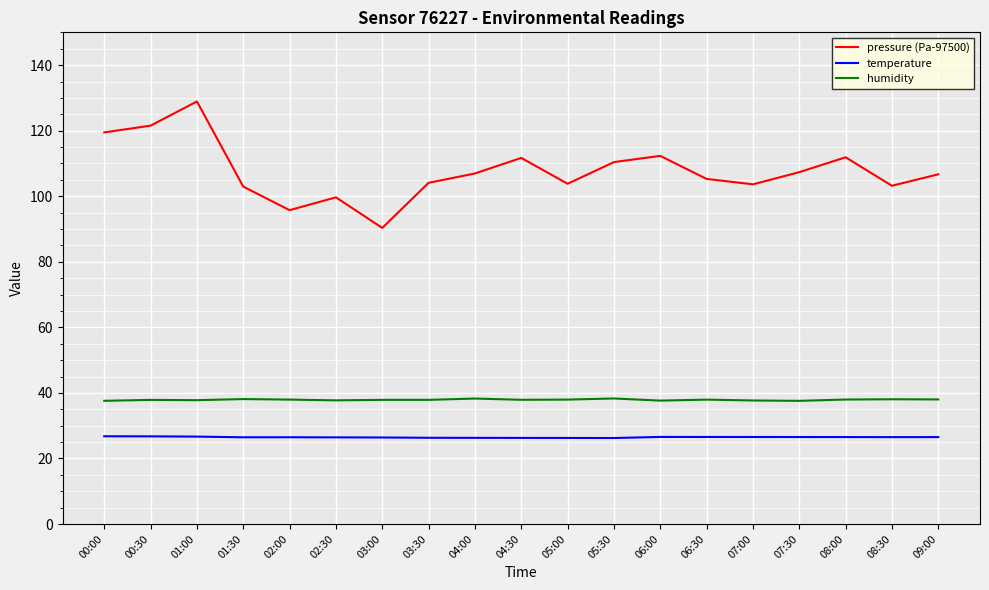

What is the total value across all series at 04:30?

175.9